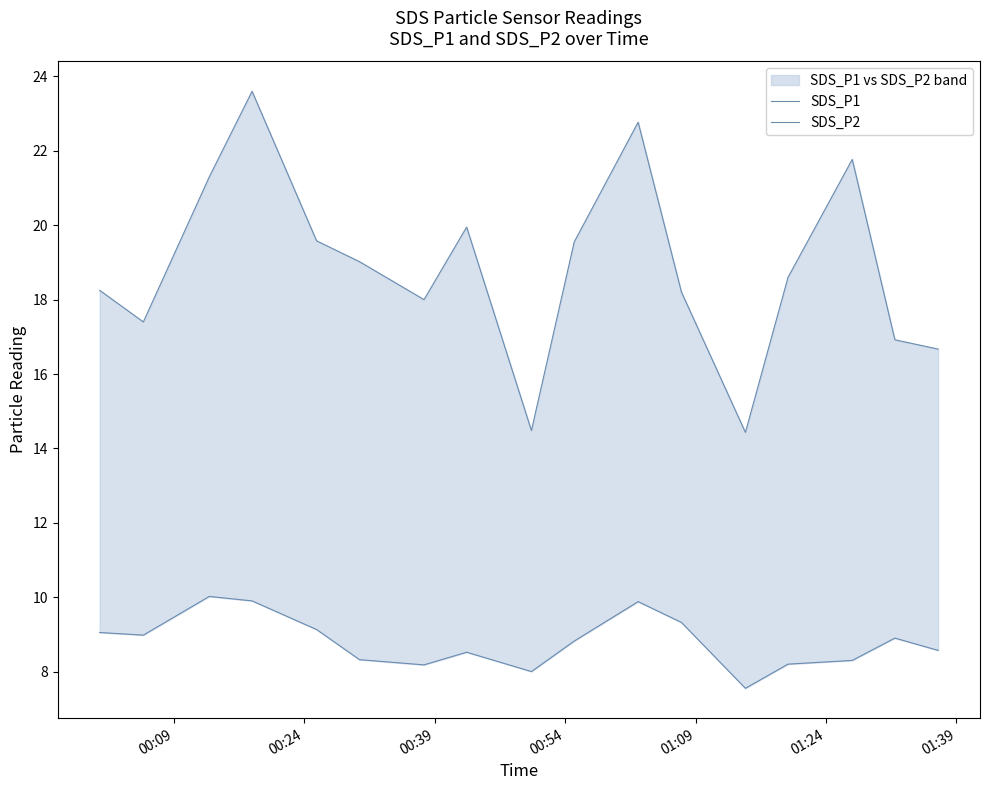

True or false: SDS_P1 and SDS_P2 cross at least once.

False